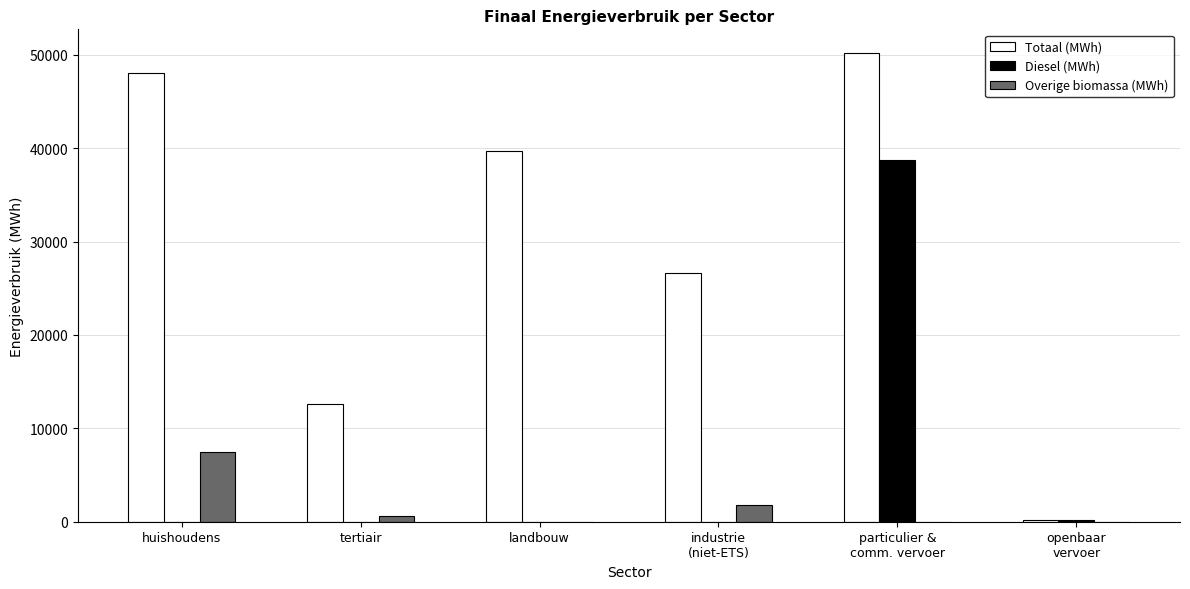

At which category is the sum across all series the highest?

particulier &
comm. vervoer